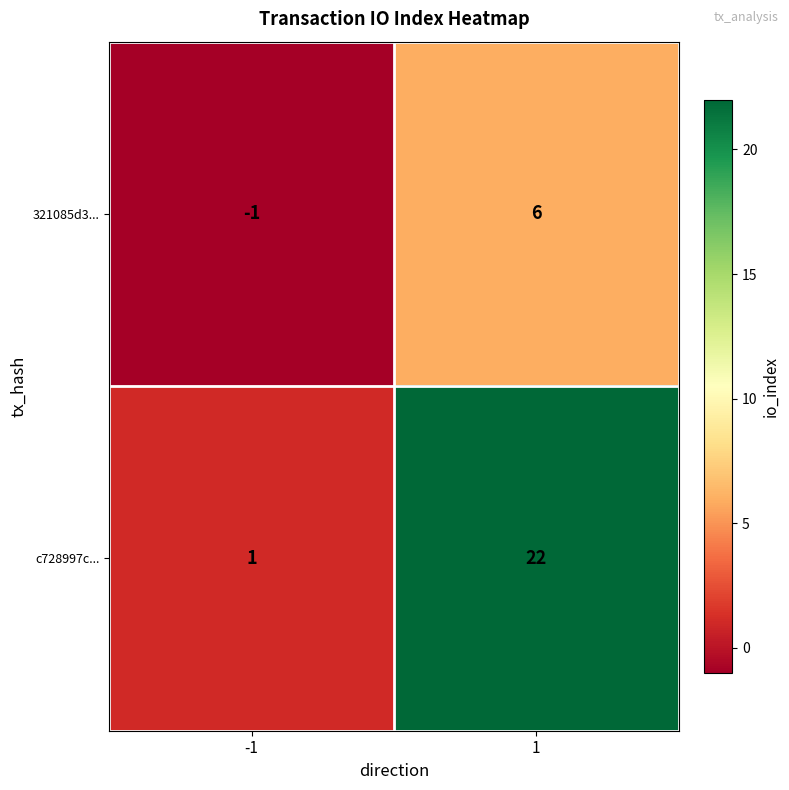

The value of 321085d3... at 1 is 6. True or false?

True